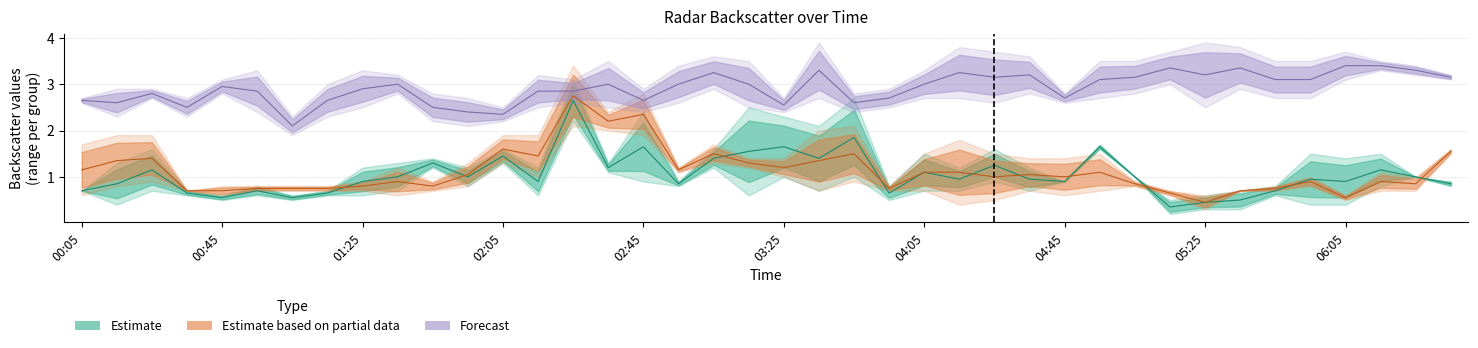

What is the minimum value shown in the chart?

0.2